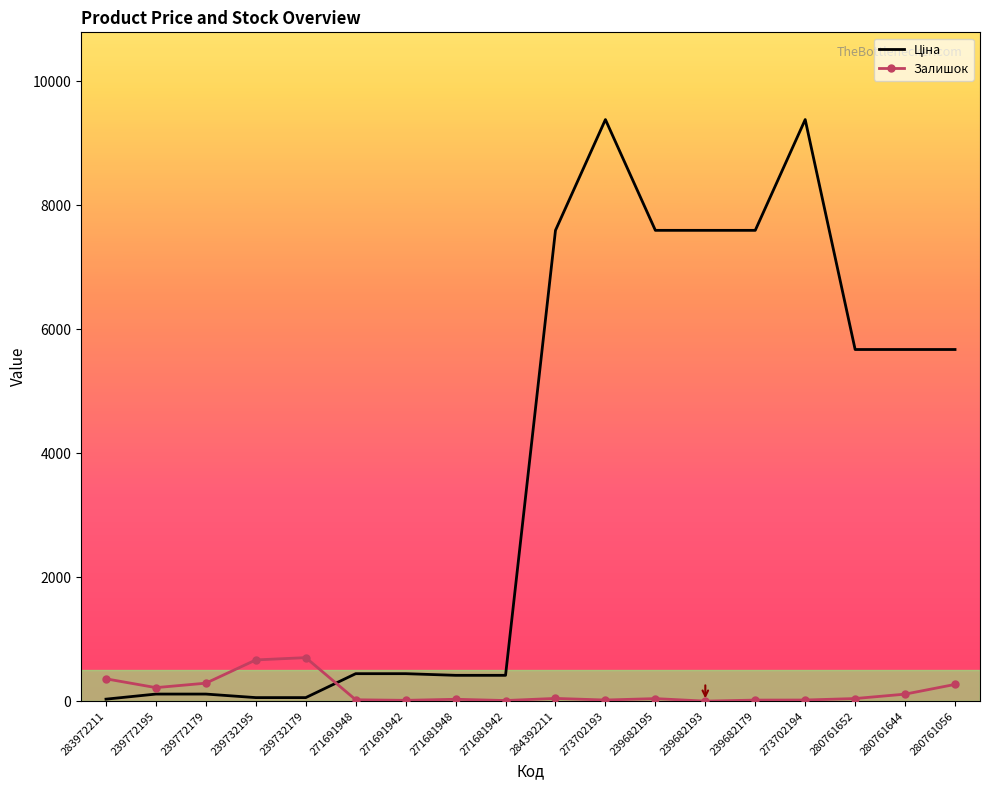

What is the difference between the highest and lowest values at 239682193?

7596.5